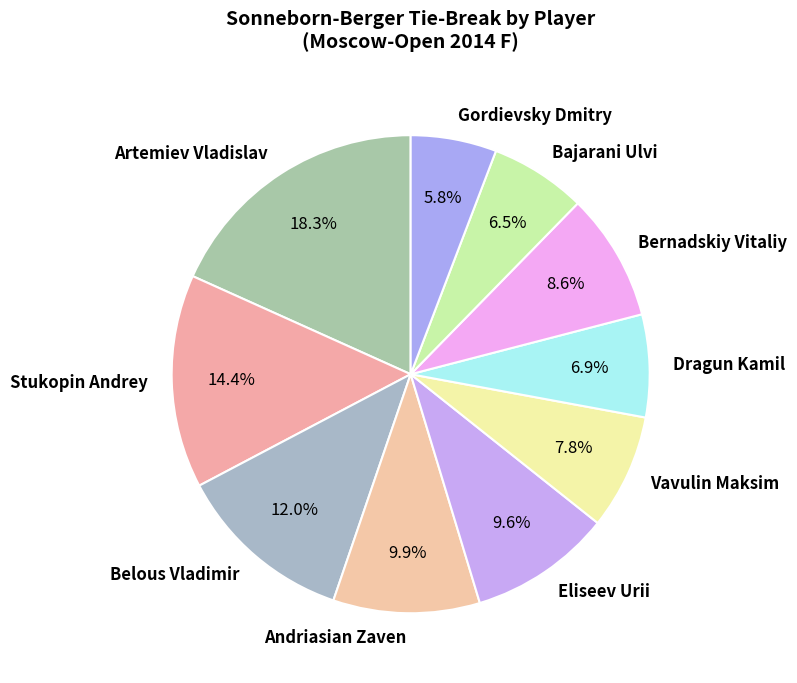

How many slices are in this pie chart?

10